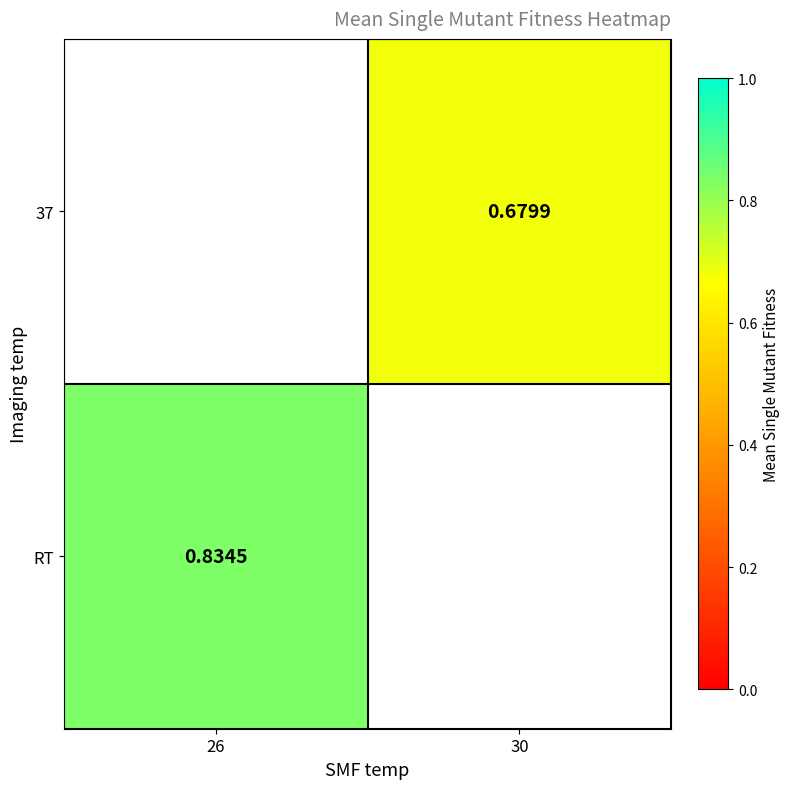

Is the value of RT at 26 greater than the value of 37 at 30?

Yes